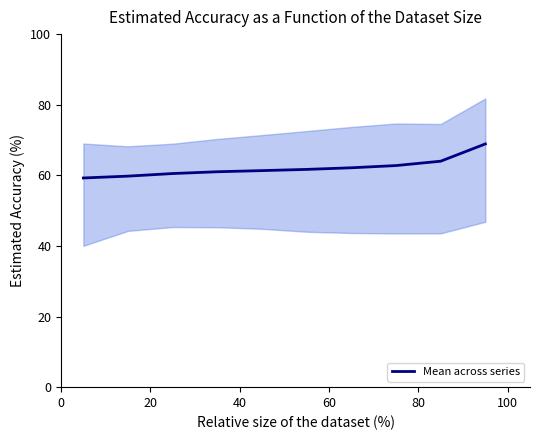

The chart shows a value of 17.2 at 6. True or false?

False